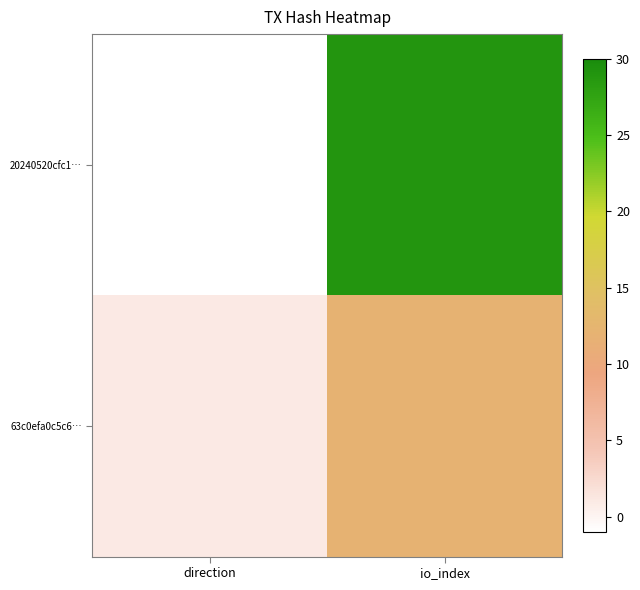

Rank the series by their maximum value, from lowest to highest.

63c0efa0c5c6…, 20240520cfc1…